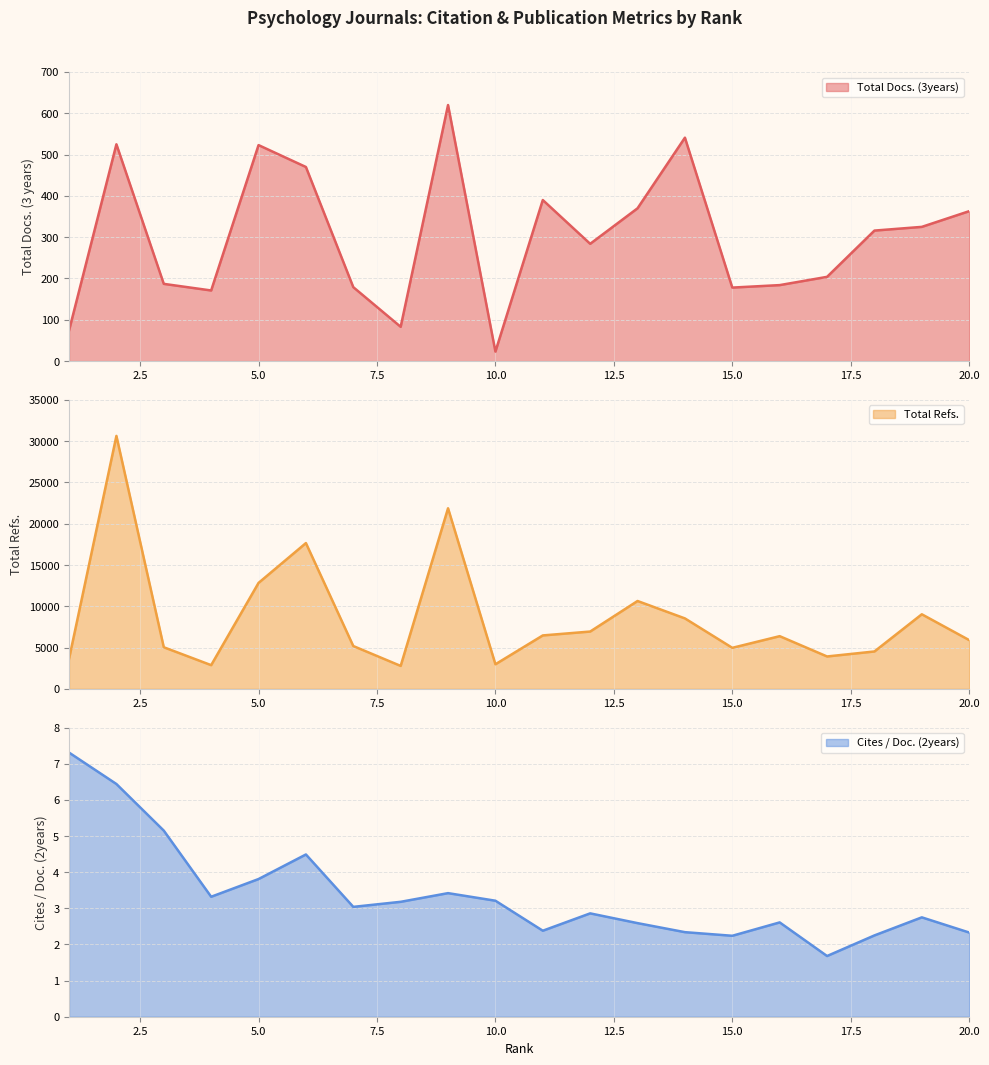

Reading left to right, extract all data points from this chart.

Total Docs. (3years): 1=74.0	2=525.0	3=187.0	4=171.0	5=523.0	6=470.0	7=179.0	8=83.0	9=620.0	10=23.0	11=390.0	12=284.0	13=370.0	14=541.0	15=178.0	16=184.0	17=204.0	18=316.0	19=325.0	20=363.0
Total Refs.: 1=3639.0	2=30631.0	3=5043.0	4=2877.0	5=12833.0	6=17656.0	7=5190.0	8=2784.0	9=21871.0	10=2985.0	11=6475.0	12=6945.0	13=10643.0	14=8535.0	15=4974.0	16=6385.0	17=3928.0	18=4533.0	19=9035.0	20=5909.0
Cites / Doc. (2years): 1=7.3	2=6.4	3=5.2	4=3.3	5=3.8	6=4.5	7=3.0	8=3.2	9=3.4	10=3.2	11=2.4	12=2.9	13=2.6	14=2.3	15=2.2	16=2.6	17=1.7	18=2.2	19=2.8	20=2.3